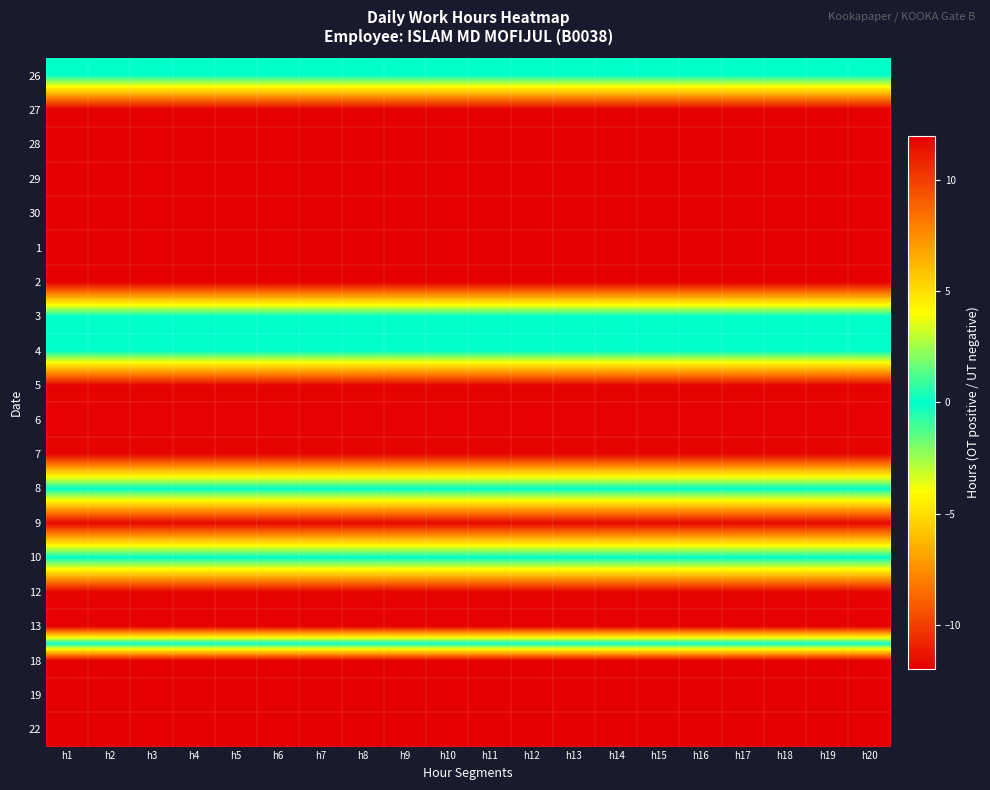

At how many categories does at least one series exceed 3?

20